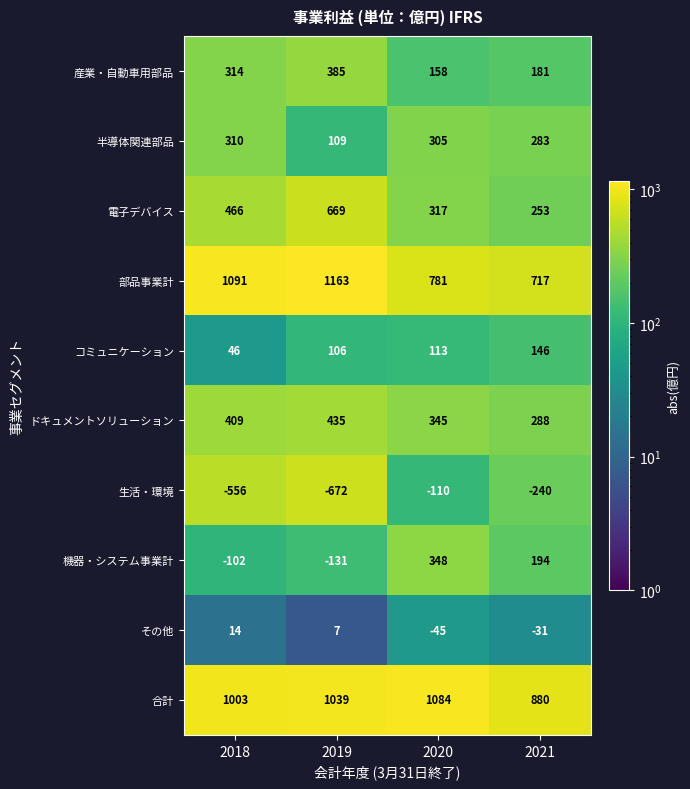

What is the difference between the 機器・システム事業計 values at 2019 and 2020?

479